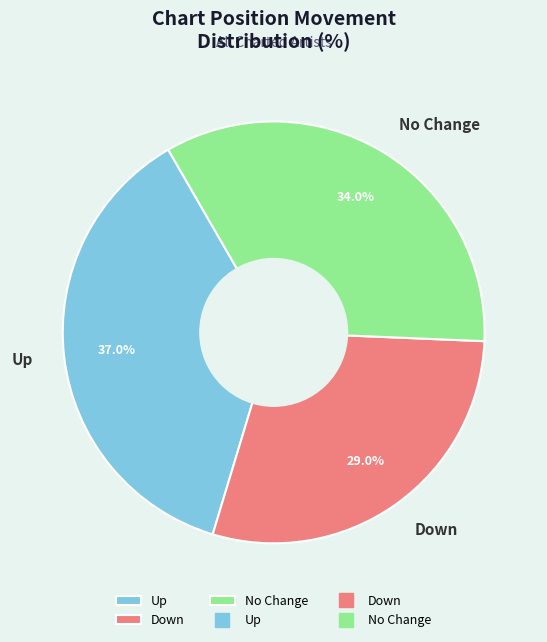

Which slice is the smallest?

Down